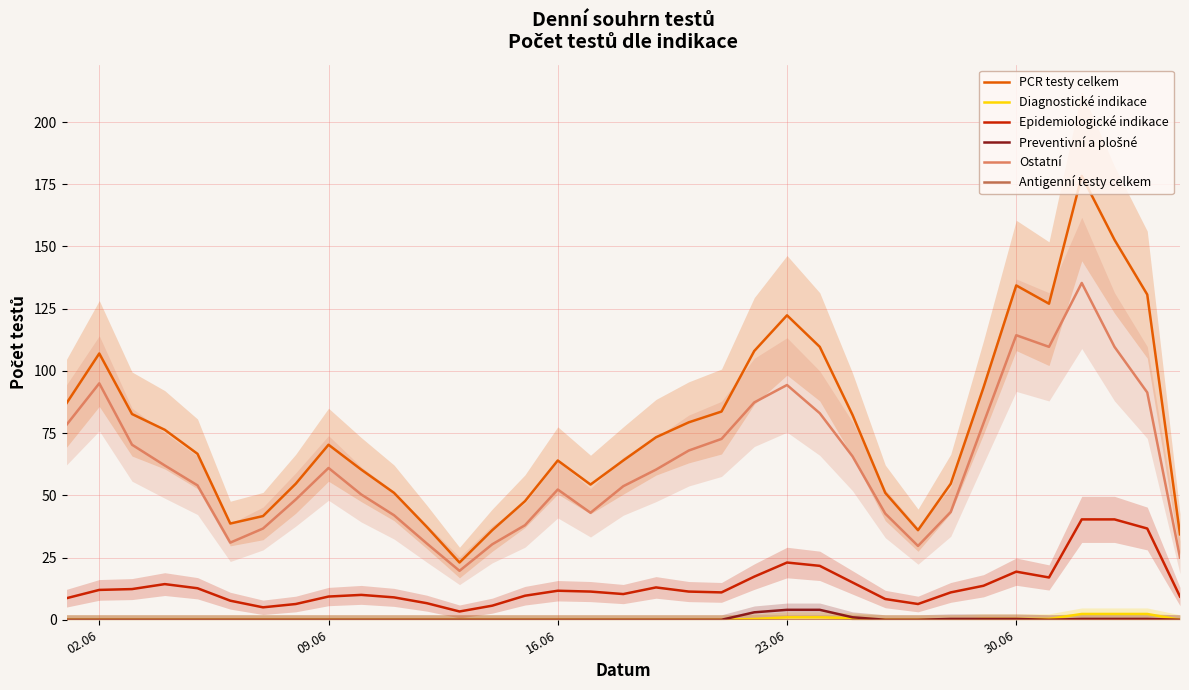

True or false: PCR testy celkem and Diagnostické indikace cross at least once.

False